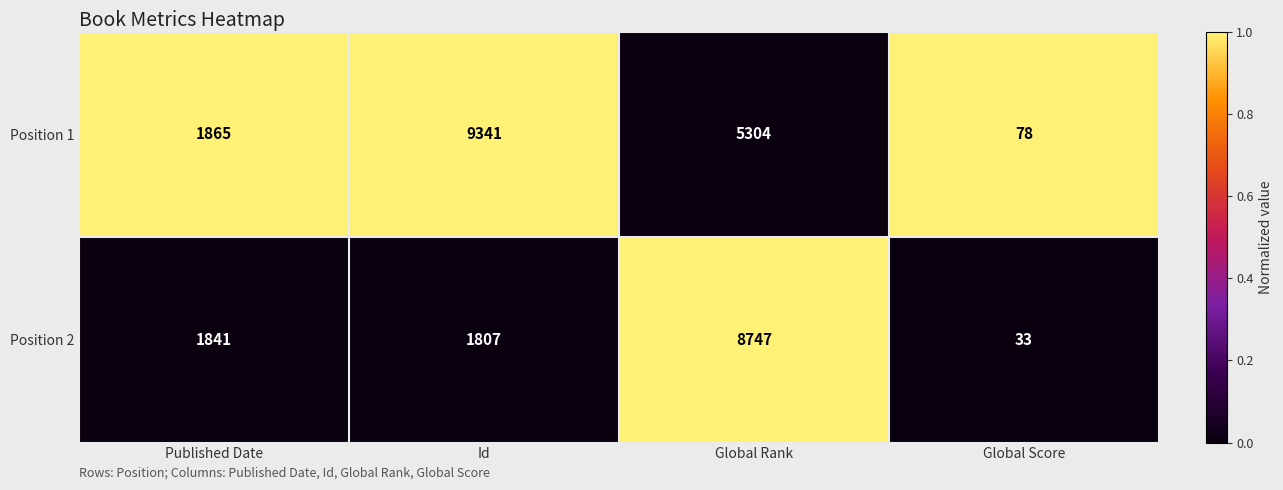

Reading left to right, transcribe all the data shown in this chart.

Position 1: Published Date=1865	Id=9341	Global Rank=5304	Global Score=78
Position 2: Published Date=1841	Id=1807	Global Rank=8747	Global Score=33